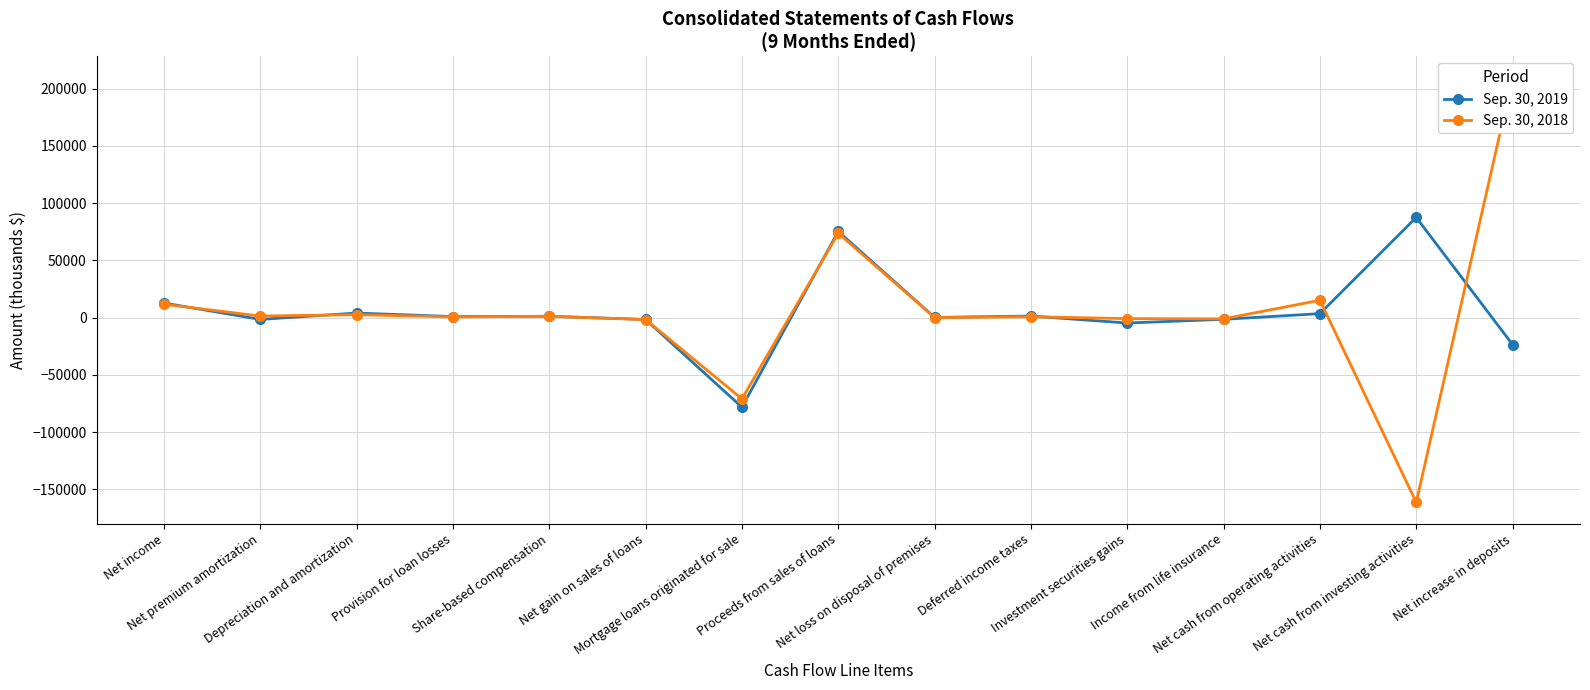

What is the value of the Sep. 30, 2019 point at the 3rd from the left?

3970